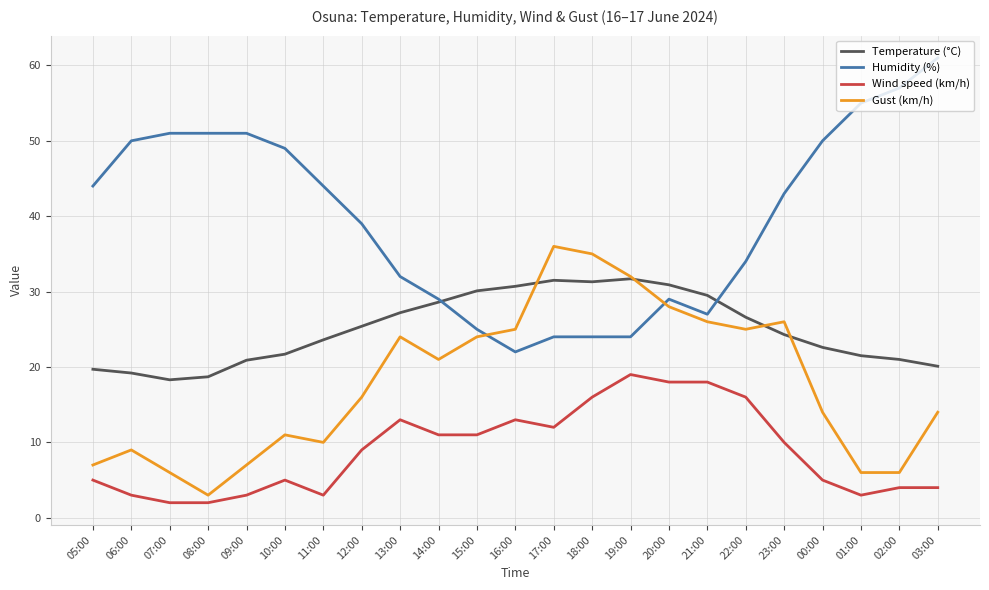

Which series has the widest spread of values?

Humidity (%)